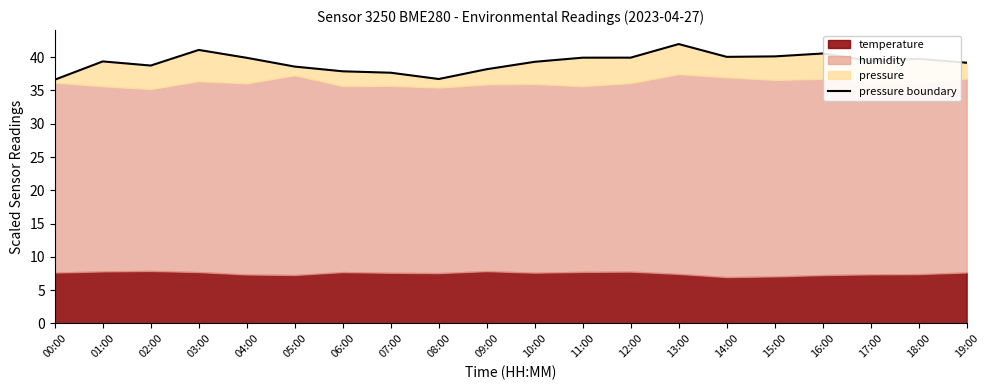

At which category does the chart reach its peak across all series?

13:00